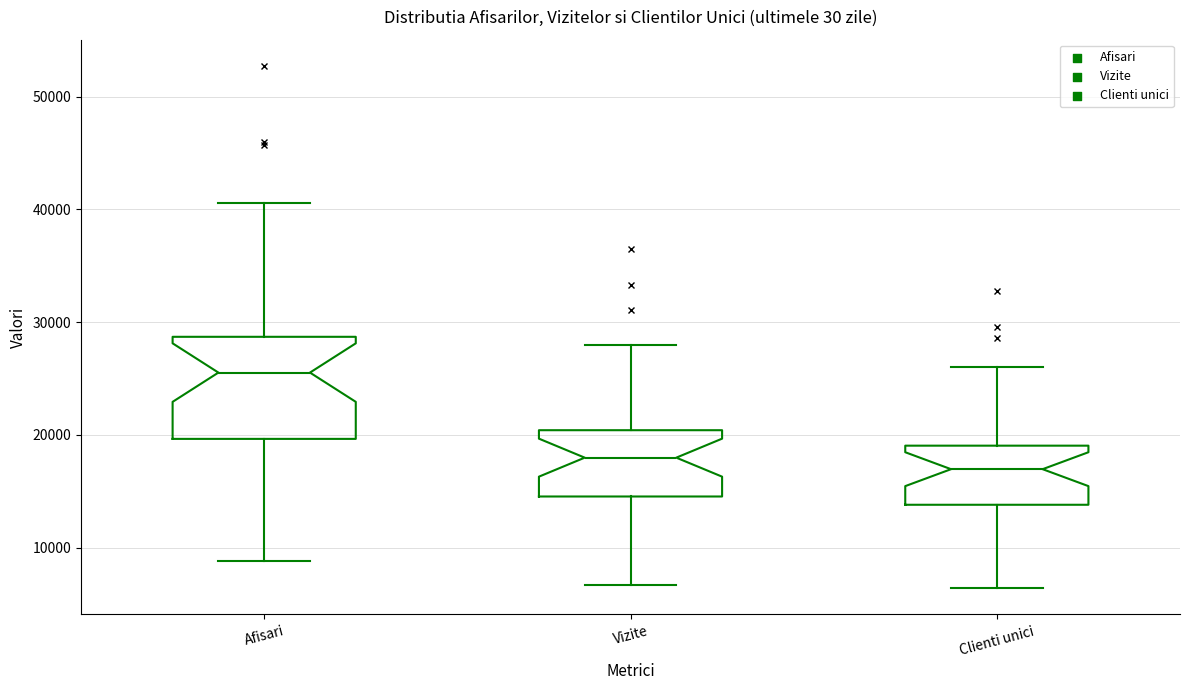

Reading left to right, transcribe this box plot: for each box, give where its median line is, the range the box spans, and where its two whiskers end, as read against the y-axis. The values are not printed on the chart, so give them approximately, as read against the axis.

Afisari: median 26000, box 20000 to 29000, whiskers 9000 to 41000
Vizite: median 18000, box 15000 to 20000, whiskers 7000 to 28000
Clienti unici: median 17000, box 14000 to 19000, whiskers 6000 to 26000